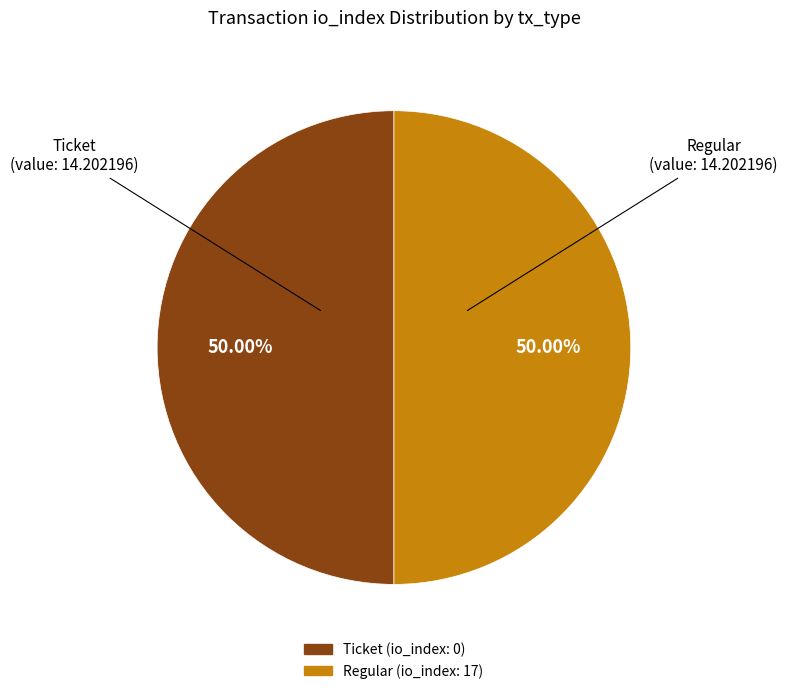

How many slices are in this pie chart?

2